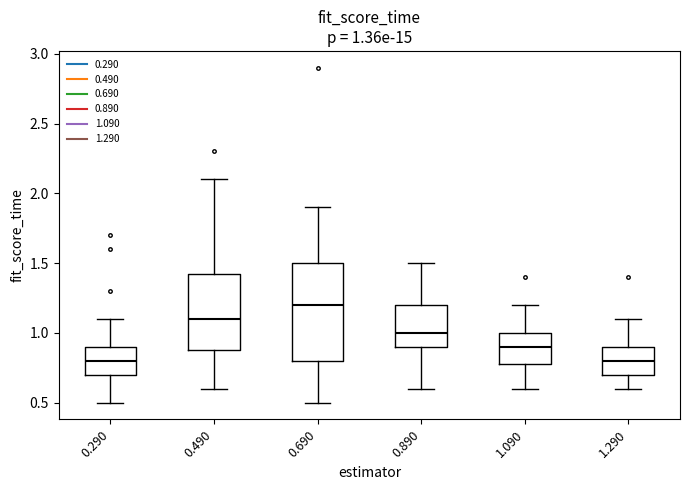

Which box has the highest median line?

0.690